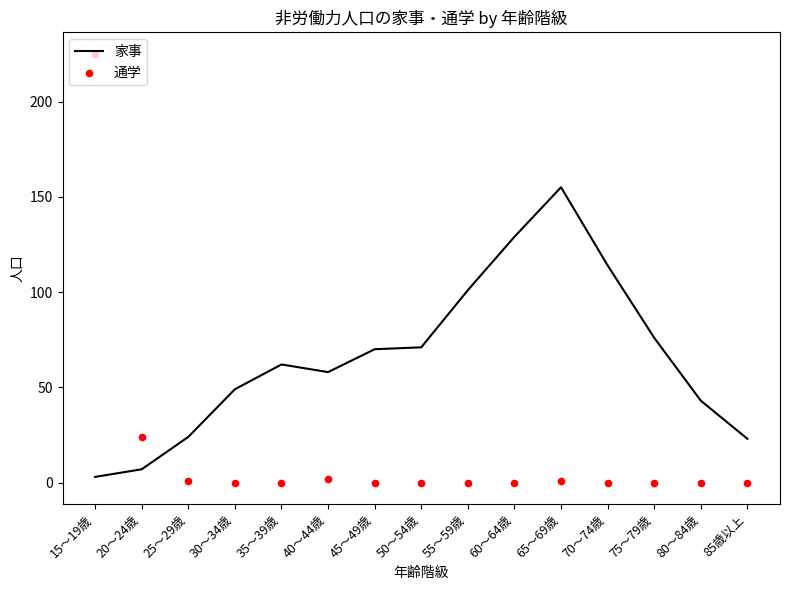

Which series has the largest Y range (max minus min)?

通学